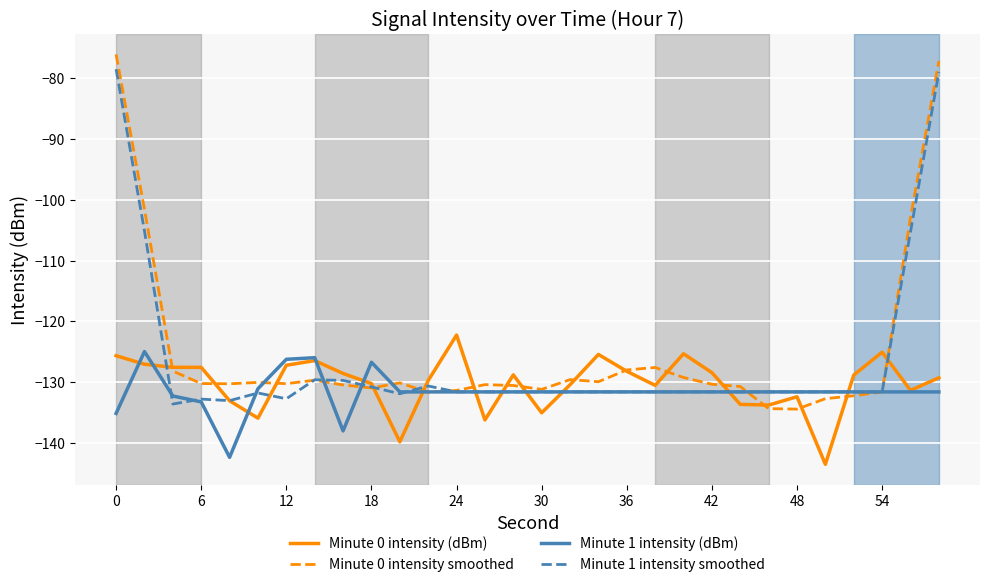

What is the maximum value shown in the chart?

-76.1